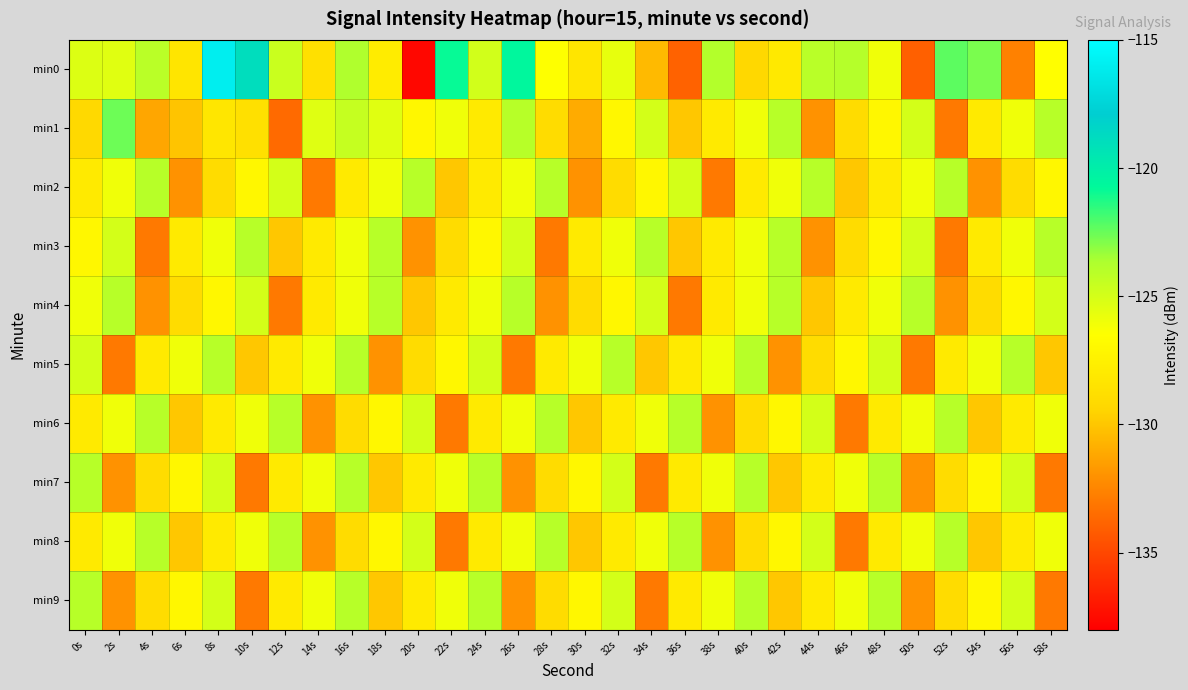

What is the total value across all series at 22s?

-1278.9